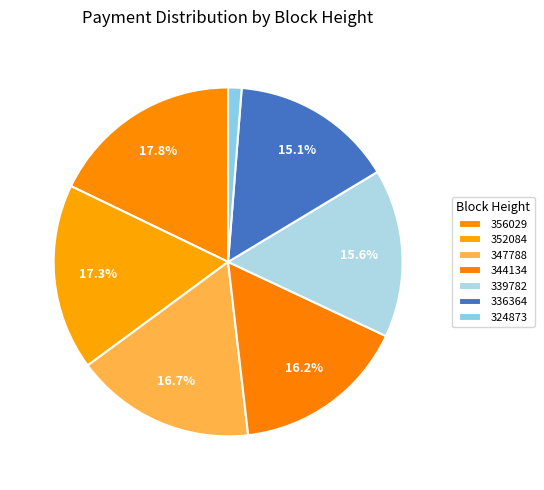

Is the sum of 339782 and 347788 greater than half?

No